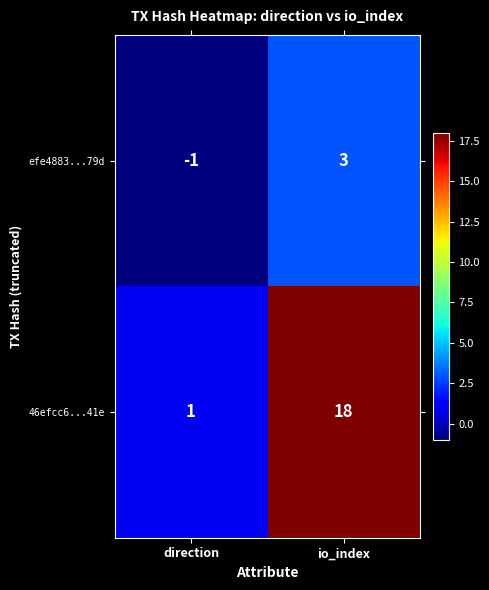

Which category has the lowest value in the 46efcc6...41e series?

direction